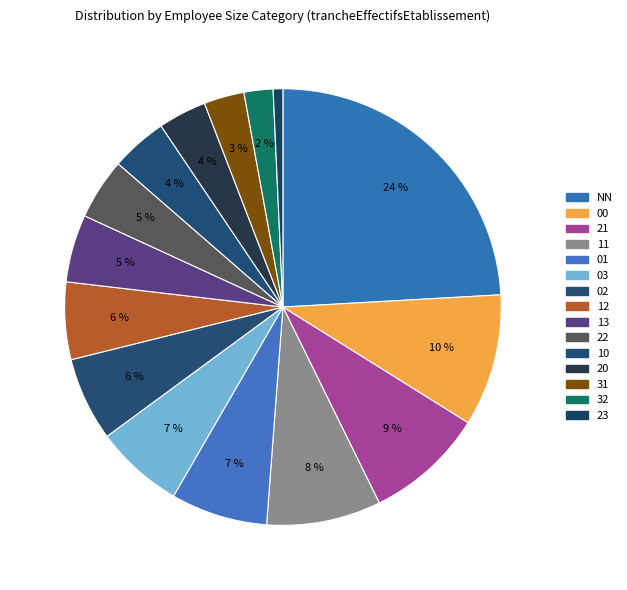

True or false: 12 accounts for 6% of the total.

True